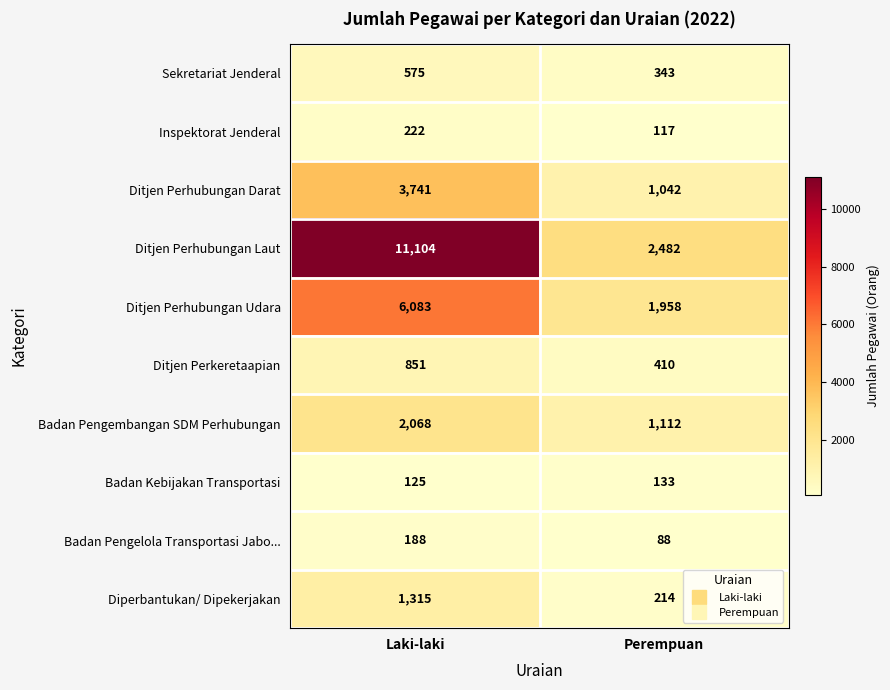

The Badan Pengembangan SDM Perhubungan series shows 2838 at Laki-laki. True or false?

False